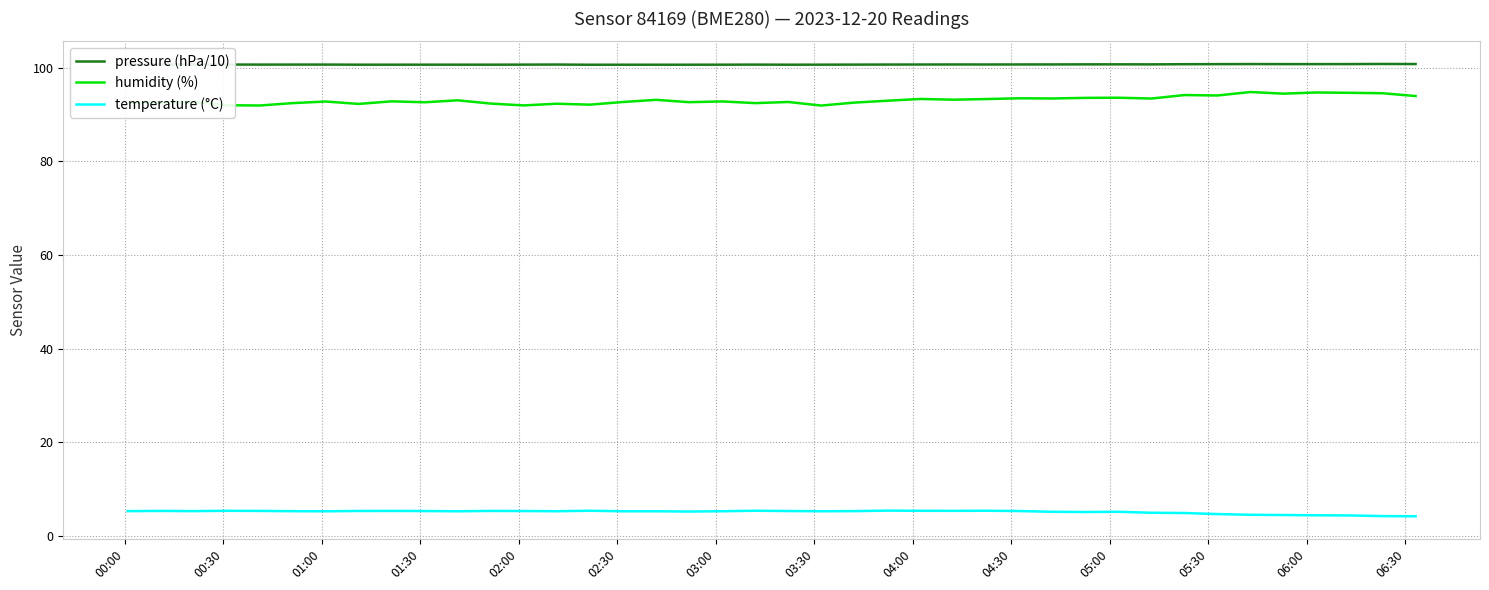

What is the average value of the humidity (%) series?

93.1